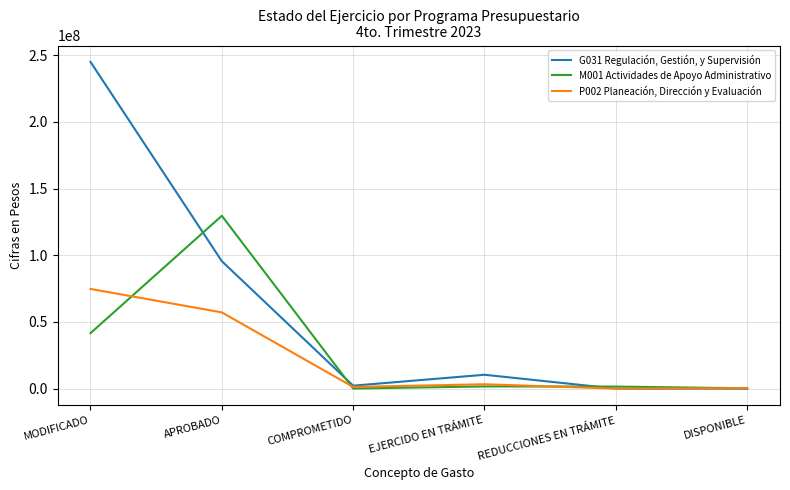

What is the highest value of the G031 Regulación, Gestión, y Supervisión series?

245086392.5